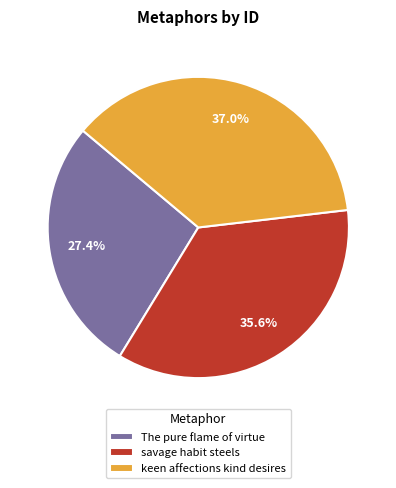

To the nearest percent, what portion does savage habit steels represent?

36%